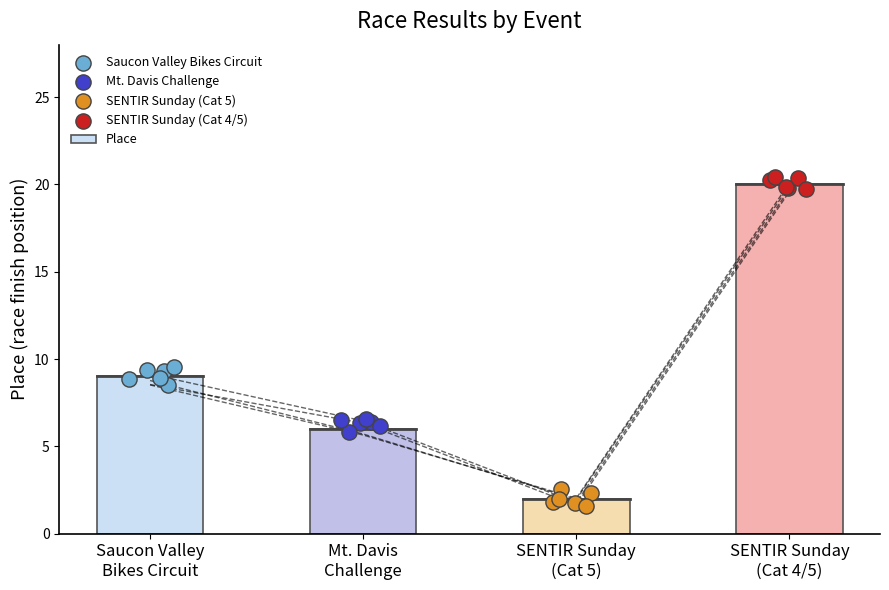

Between Saucon Valley
Bikes Circuit and SENTIR Sunday
(Cat 4/5), which is larger?

SENTIR Sunday
(Cat 4/5)